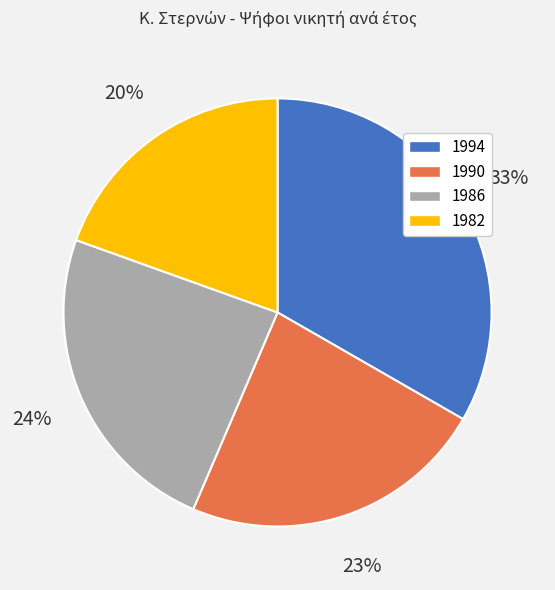

Is there any slice that represents more than half of the pie?

No